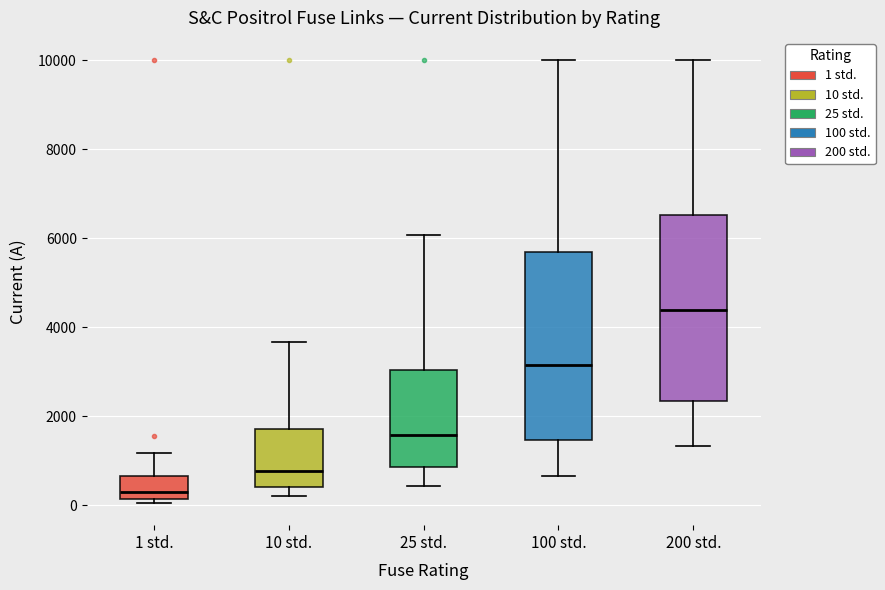

Reading left to right, read every box against the y-axis: the position of its median line, the range the box covers, and the ends of its whiskers. The values are not printed on the chart, so give them approximately, as read against the axis.

1 std.: median 400, box 200 to 600, whiskers 0 to 1200
10 std.: median 800, box 400 to 1800, whiskers 200 to 3600
25 std.: median 1600, box 800 to 3000, whiskers 400 to 6000
100 std.: median 3200, box 1400 to 5600, whiskers 600 to 10000
200 std.: median 4400, box 2400 to 6600, whiskers 1400 to 10000